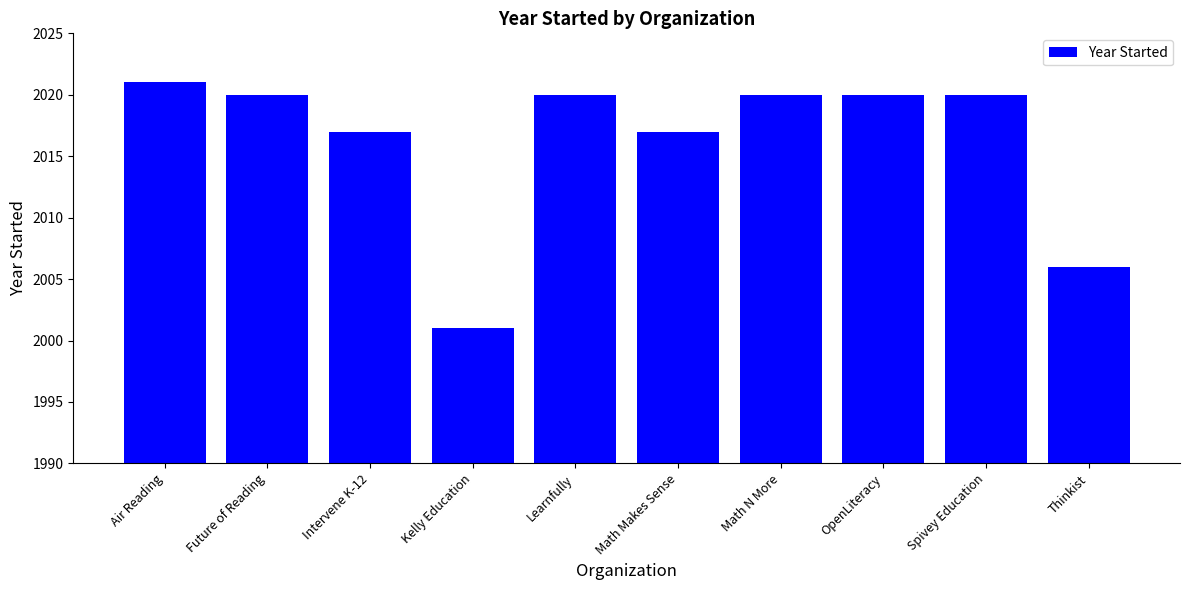

What is the ratio of the value at Kelly Education to the value at Air Reading?

1.0